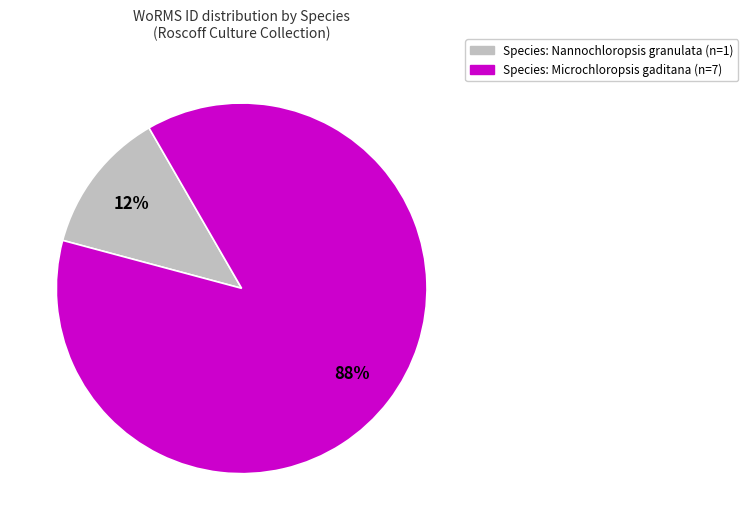

Does any single category account for the majority?

Yes